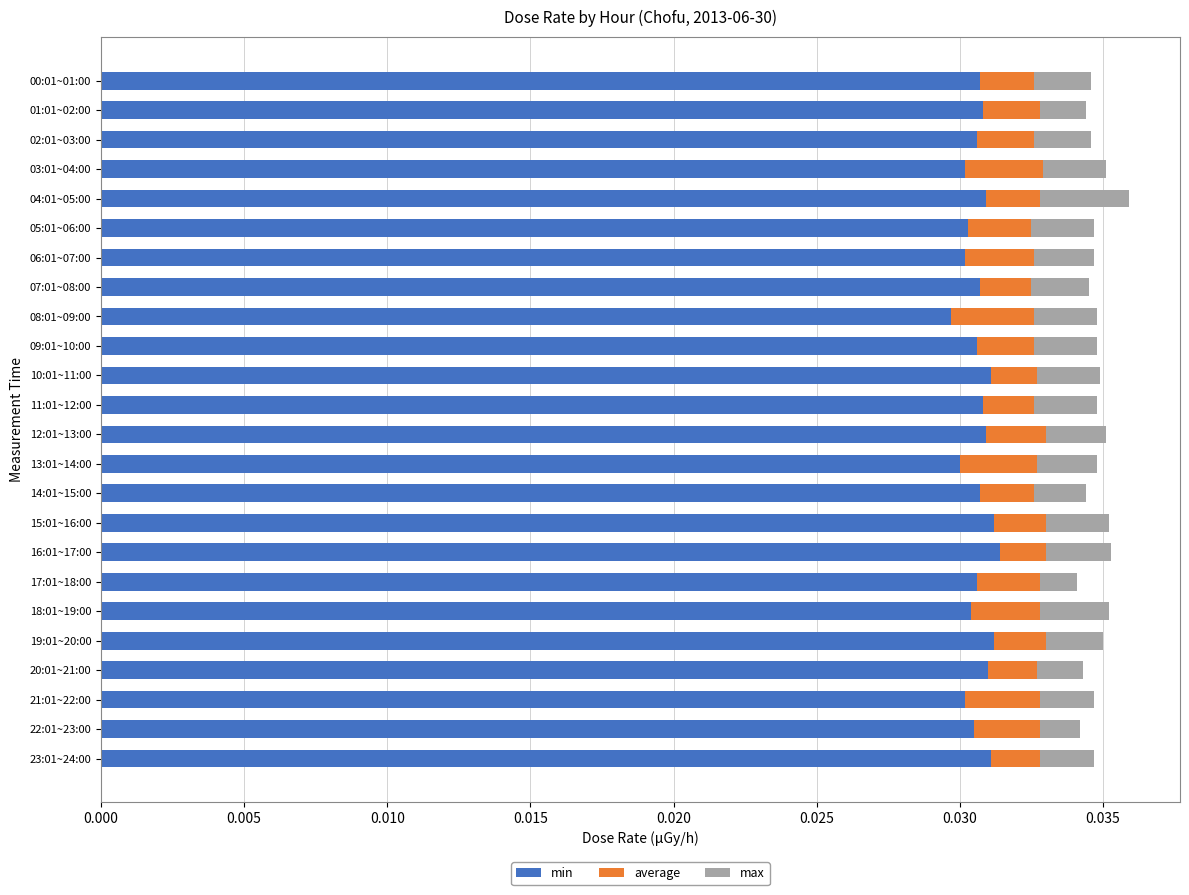

How many min values are between 0 and 1?

24